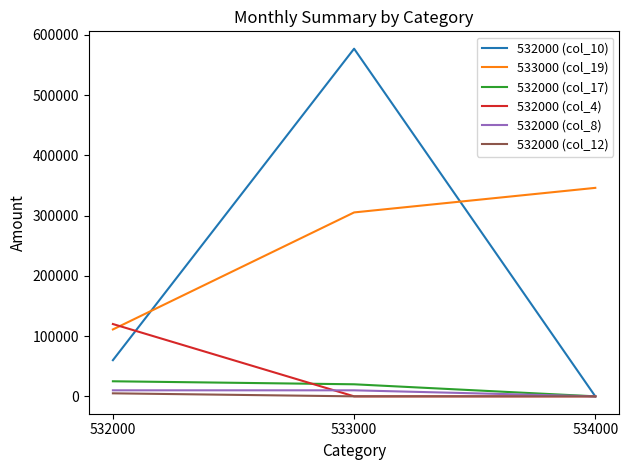

Which series has the largest total across all categories?

533000 (col_19)